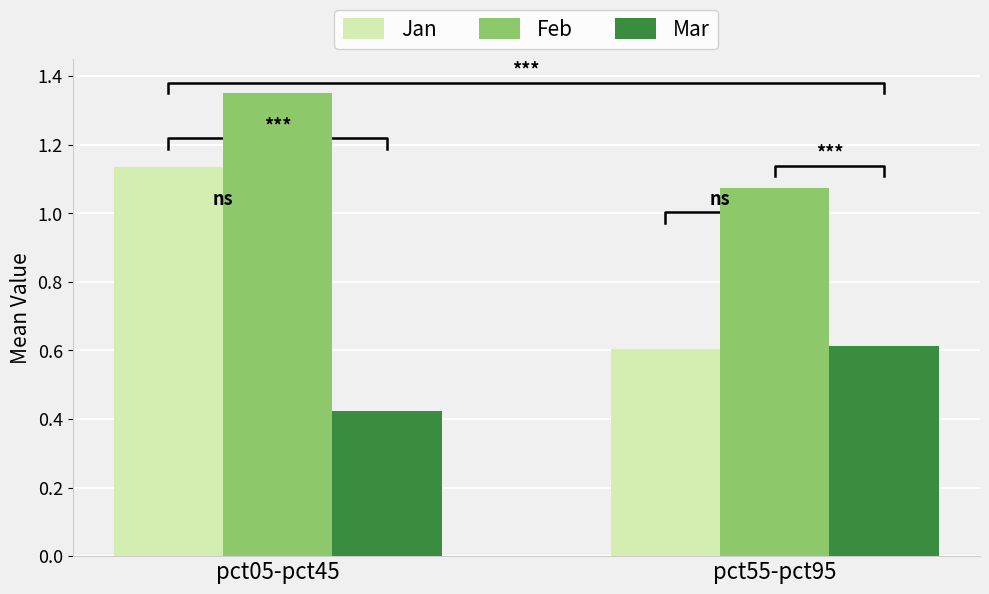

What is the average value of the Mar series?

0.5